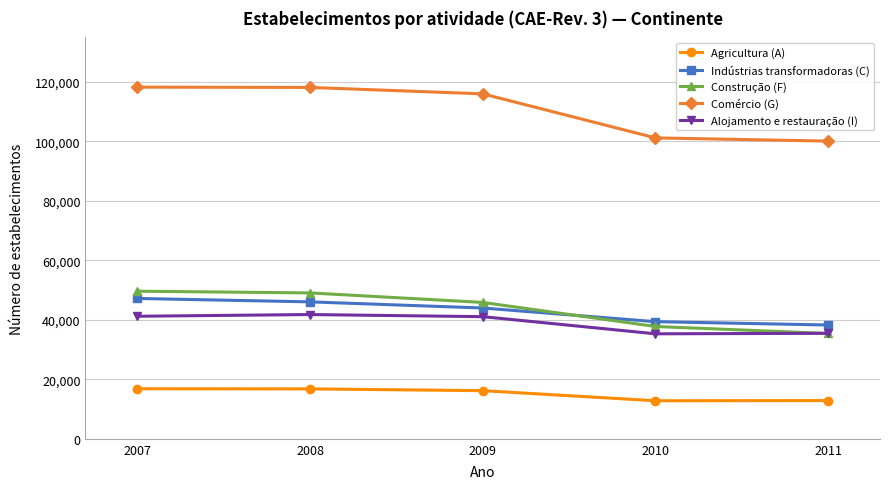

What is the maximum value for Comércio (G)?

118275